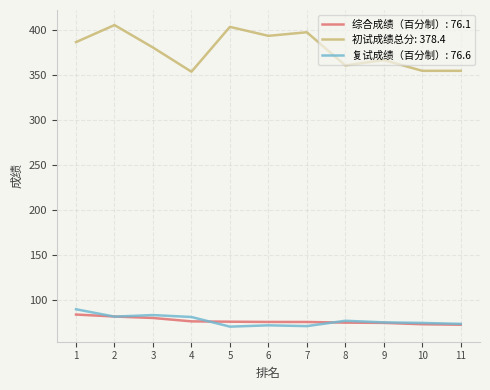

The value of 综合成绩（百分制）: 76.1 at 5 is 75.3. True or false?

True